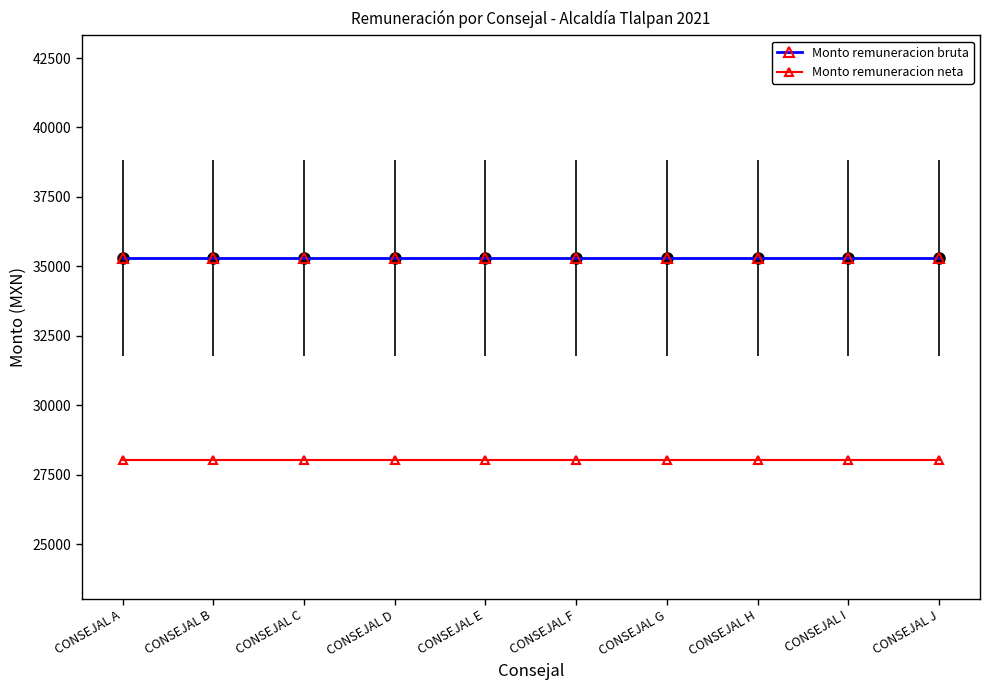

Is the value of Monto remuneracion neta at CONSEJAL J greater than the value of Monto remuneracion bruta at CONSEJAL E?

No